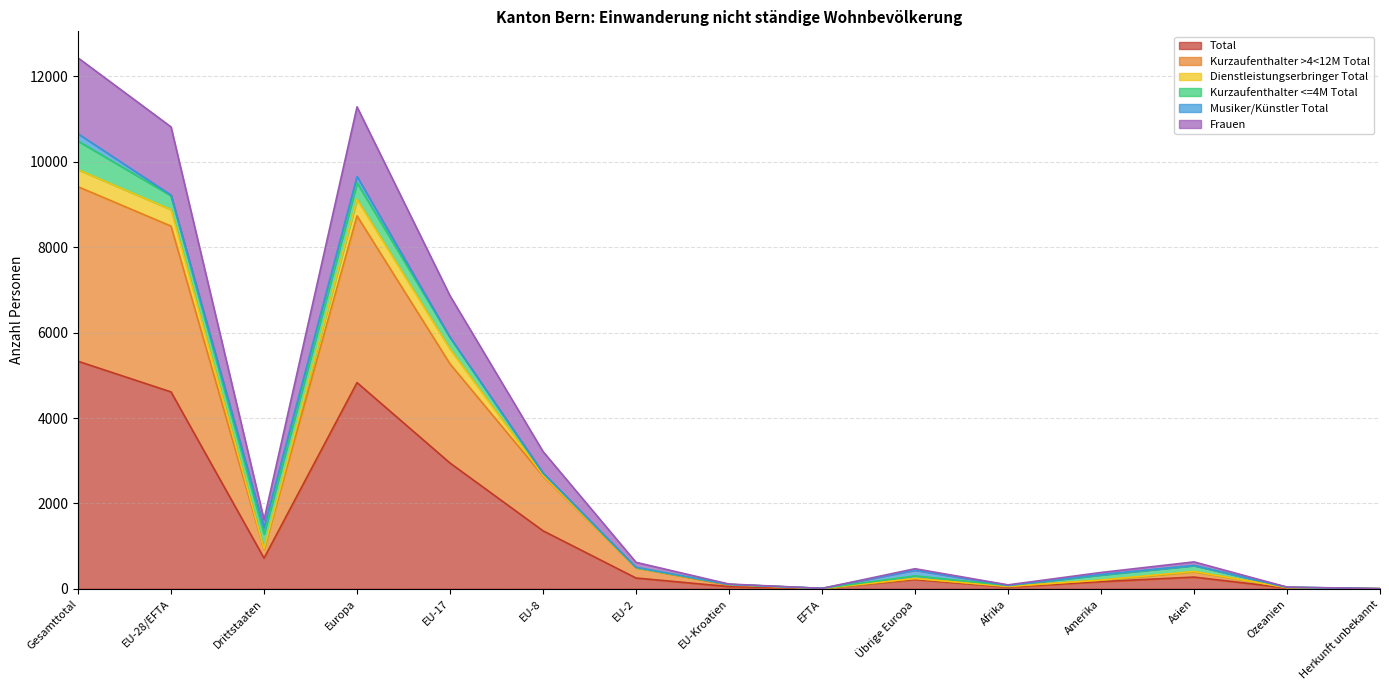

What is the value of the Total point at the 10th from the left?

218